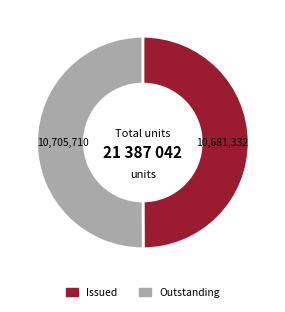

Is the sum of Issued and Outstanding greater than half?

Yes